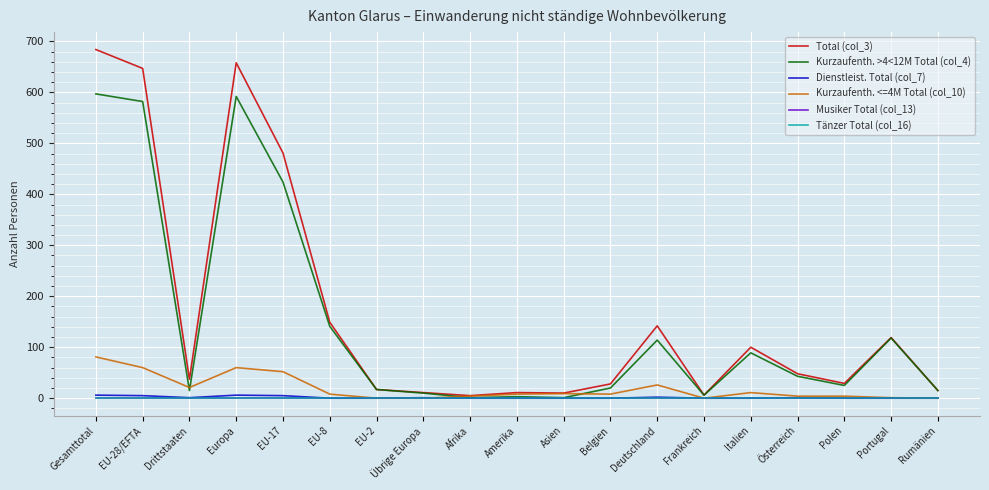

The Kurzaufenth. >4<12M Total (col_4) series shows 4 at Amerika. True or false?

False